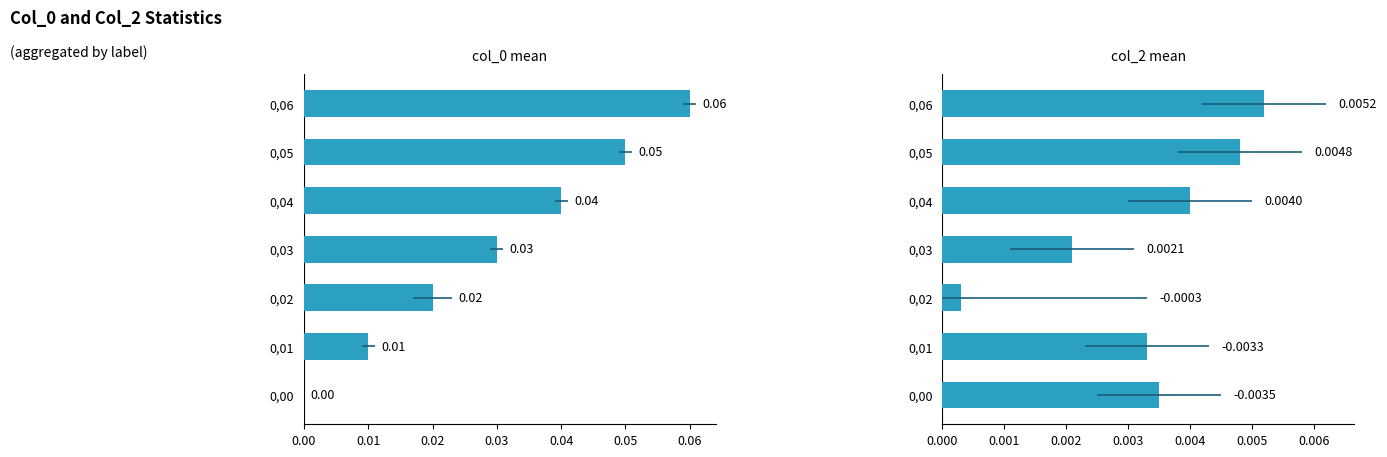

Rank the series by their maximum value, from highest to lowest.

col_0 mean, col_2 mean